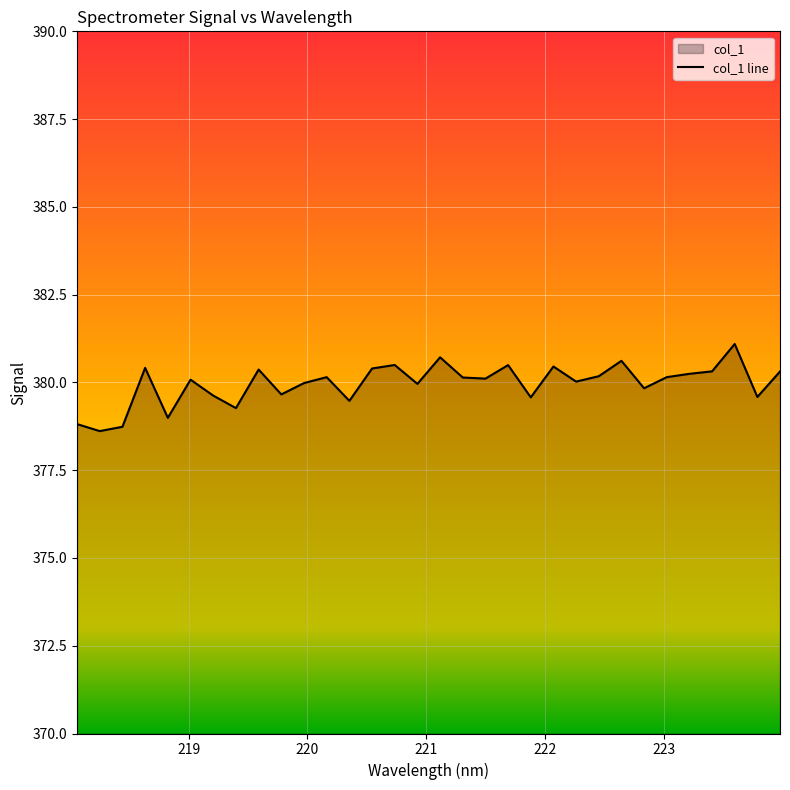

Reading left to right, list all the values displayed in this chart.

378.8	378.6	378.7	380.4	379.0	380.1	379.6	379.3	380.4	379.7	380.0	380.1	379.5	380.4	380.5	380.0	380.7	380.1	380.1	380.5	379.6	380.5	380.0	380.2	380.6	379.8	380.1	380.2	380.3	381.1	379.6	380.3